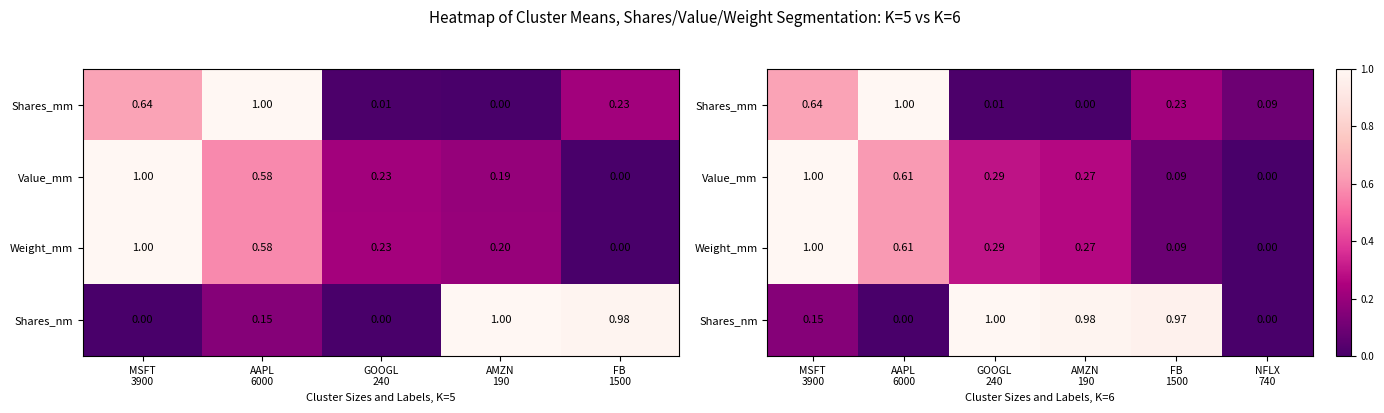

What is the spread (max minus min) of values at FB
1500?

0.9